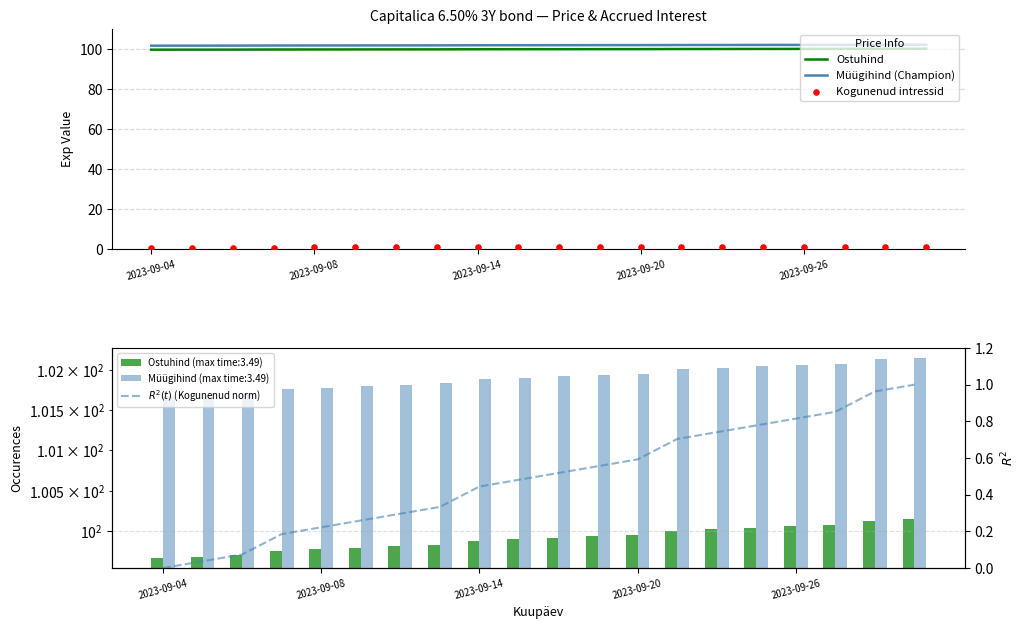

Which series reaches the maximum Y coordinate?

Müügihind (Champion)